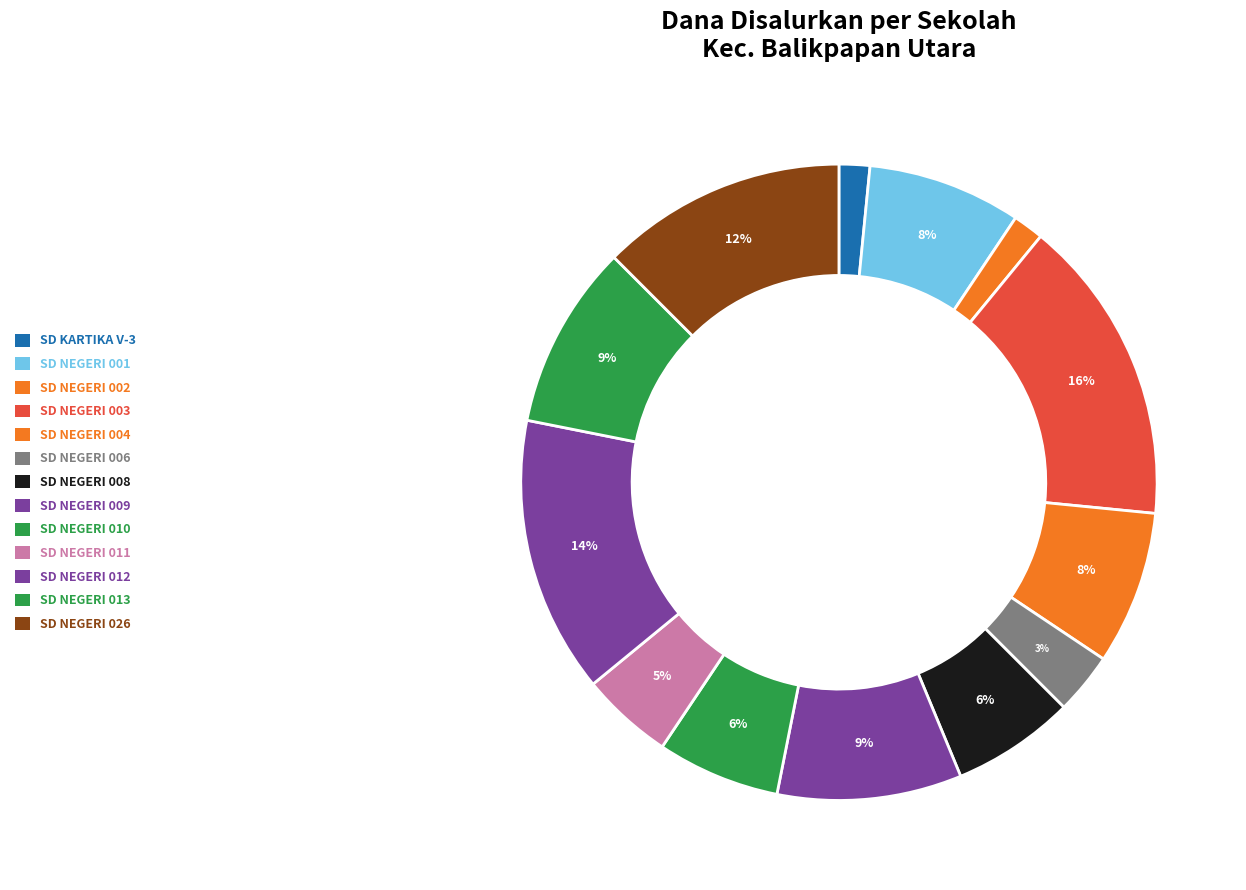

Is it true that SD NEGERI 001 is 20% of the pie?

False